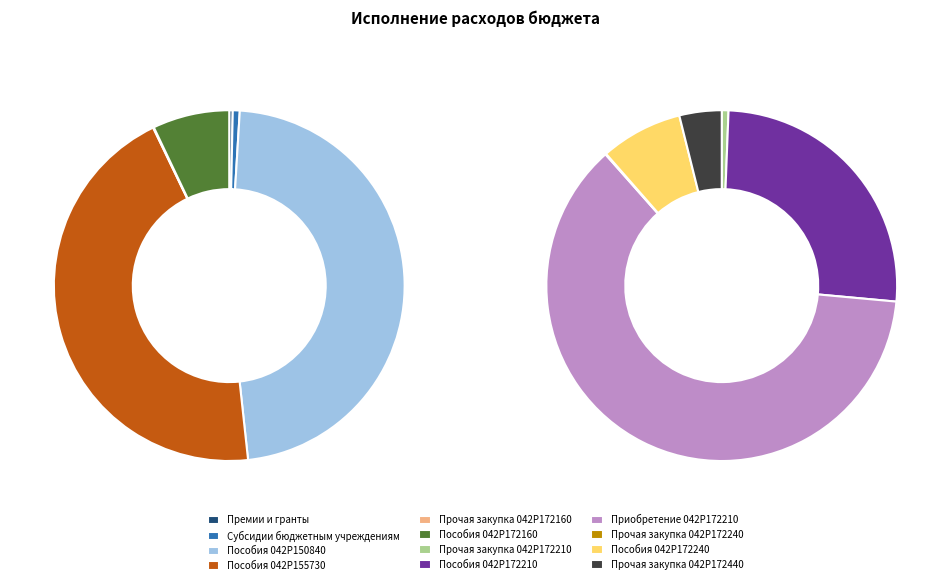

How much of the chart is everything except Пособия 042P155730?

60.1%